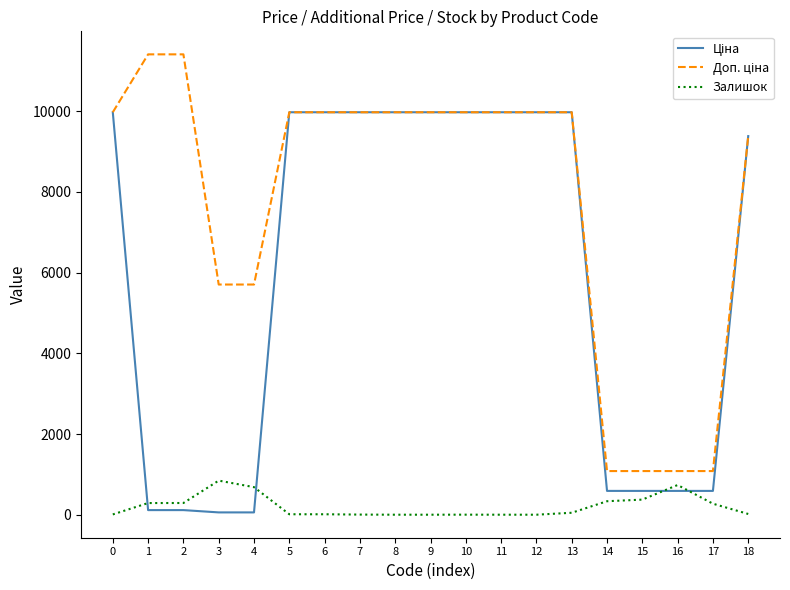

The value of Залишок at 14 is 334.0. True or false?

True